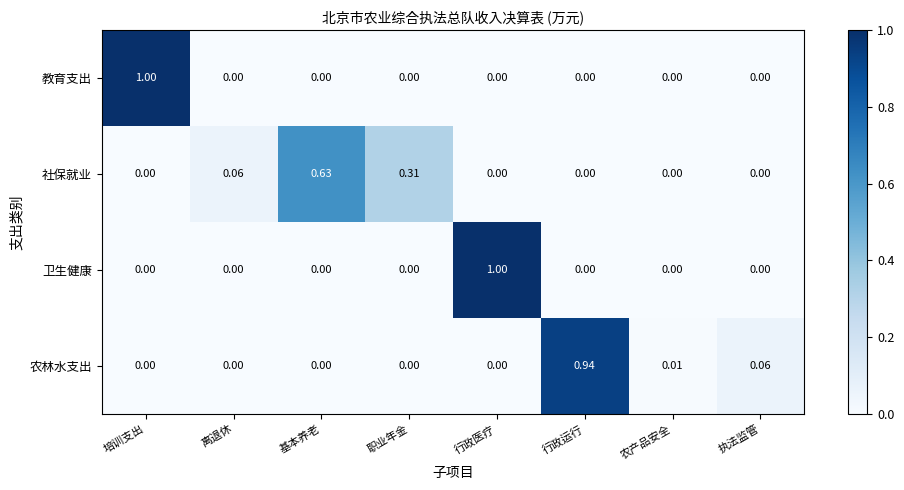

At which label does 农林水支出 reach its peak?

行政运行